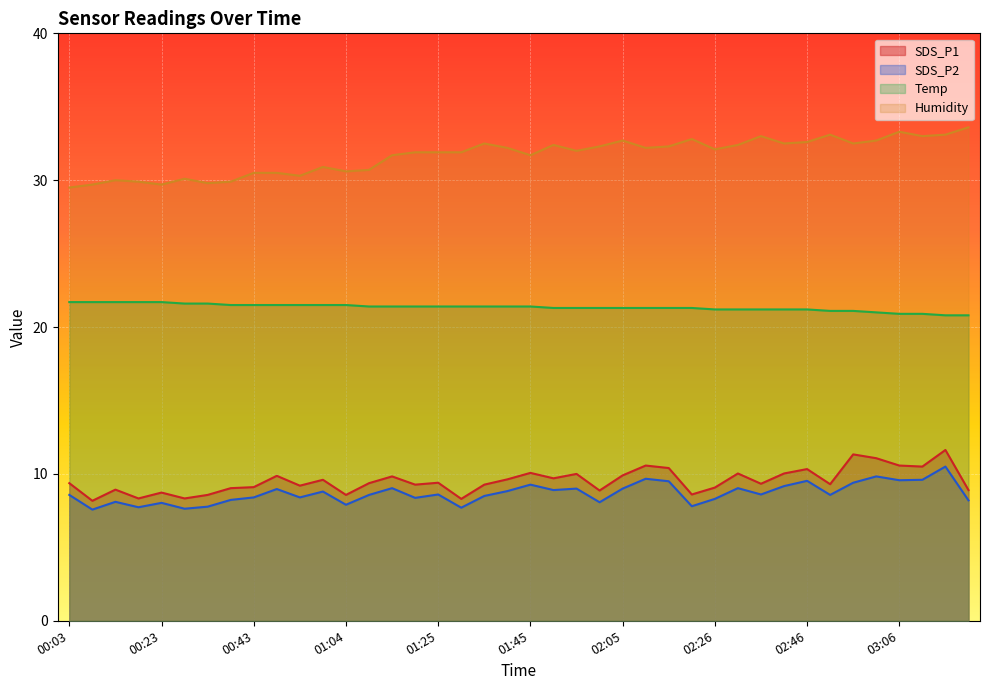

Where is Humidity nearest to the value 31?

00:59